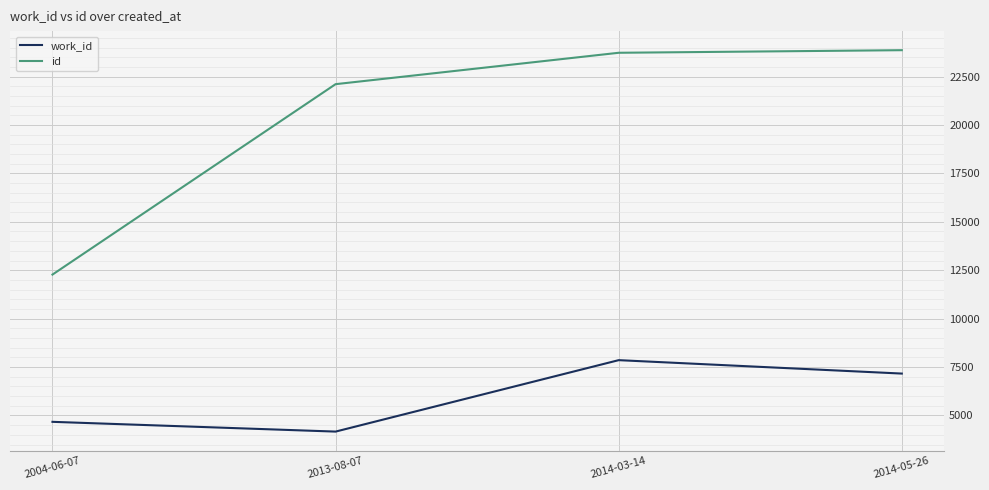

How many distinct data groups are displayed?

2